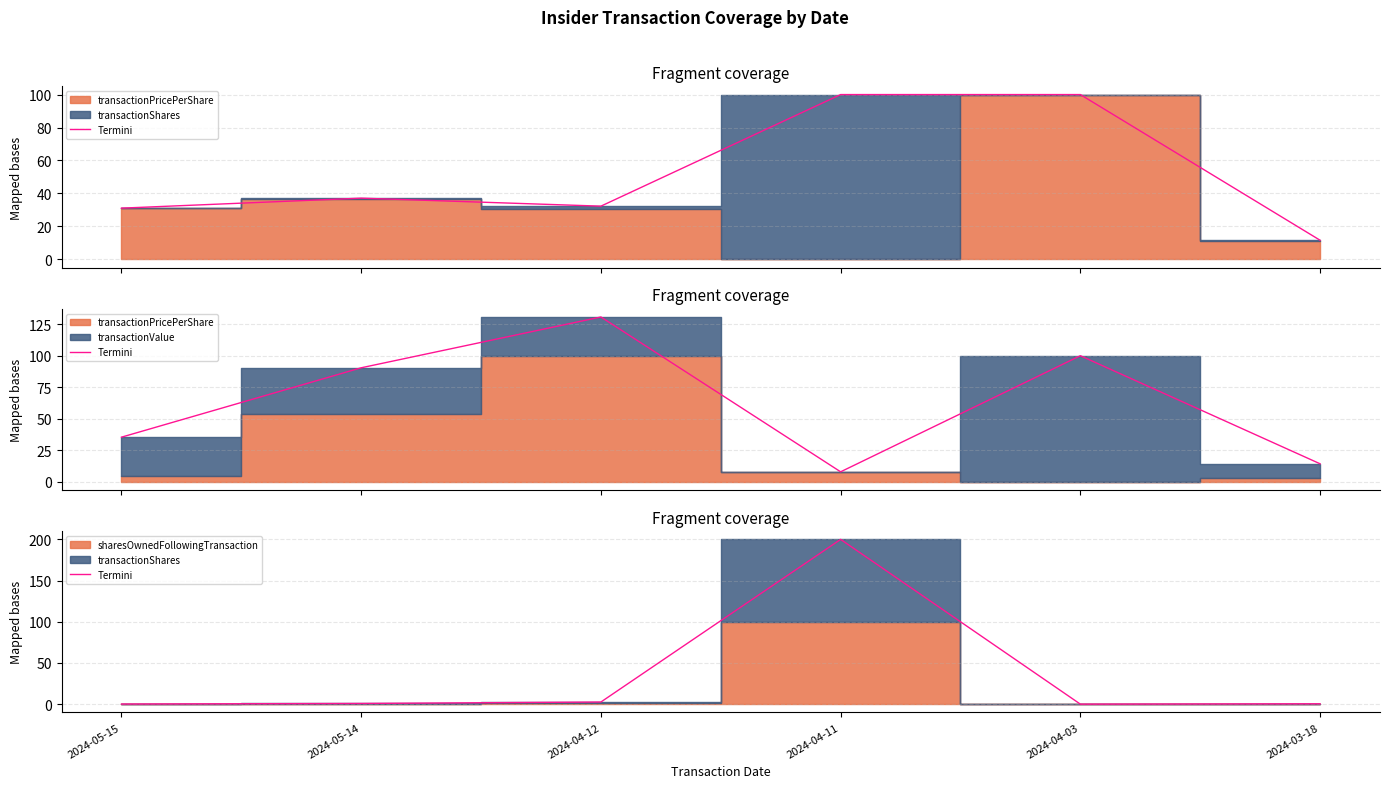

What is the sum of all values?

204.0